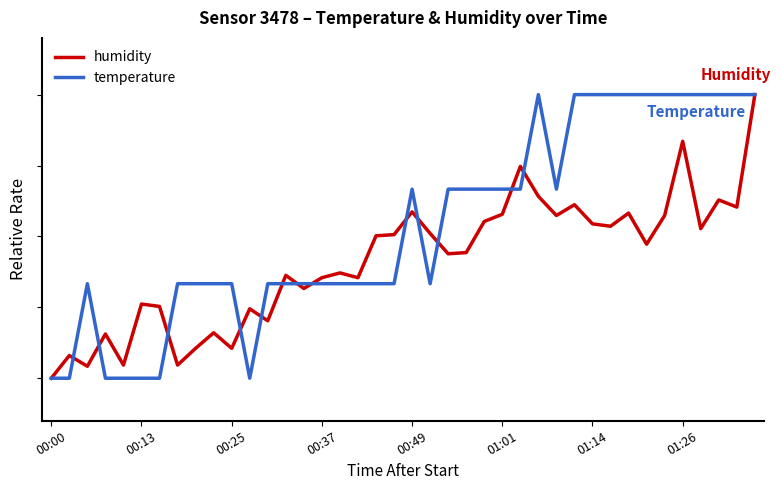

How many interior local valleys does the humidity series have?

13